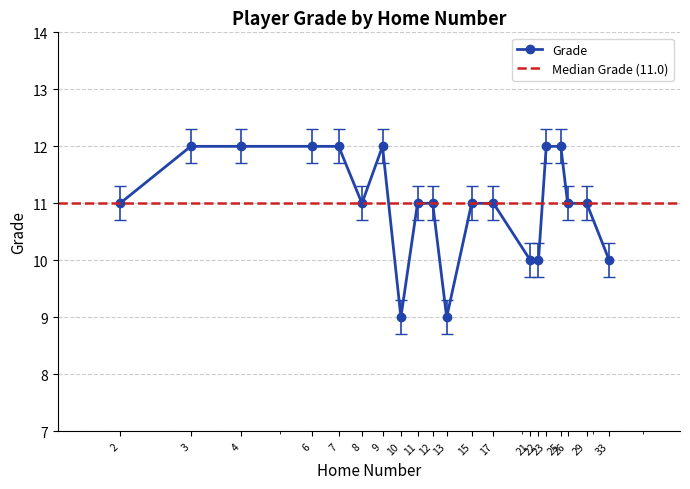

True or false: there are more than 1 points higher than both neighbors.

False